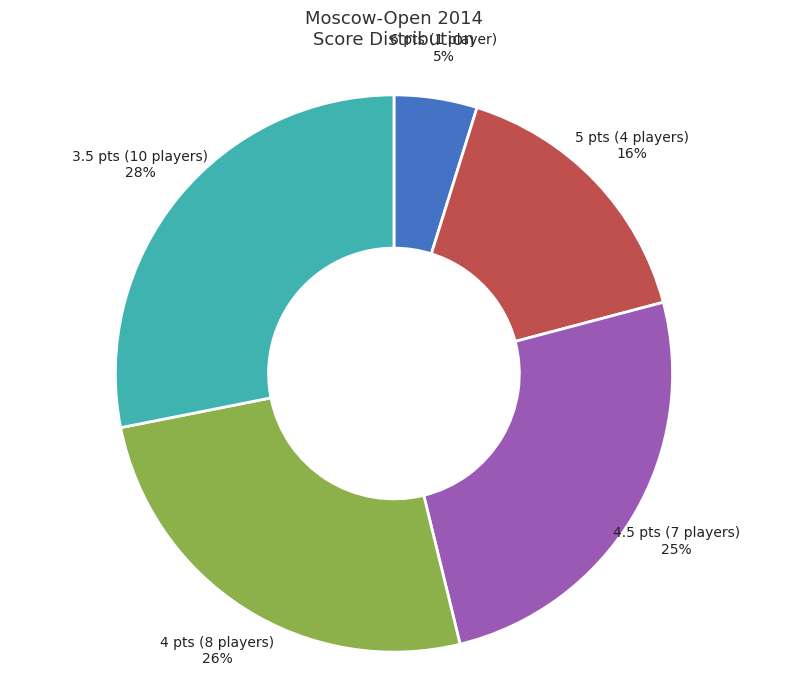

To the nearest percent, what is the combined percentage of 4.5 pts (7 players) and 6 pts (1 player)?

30%